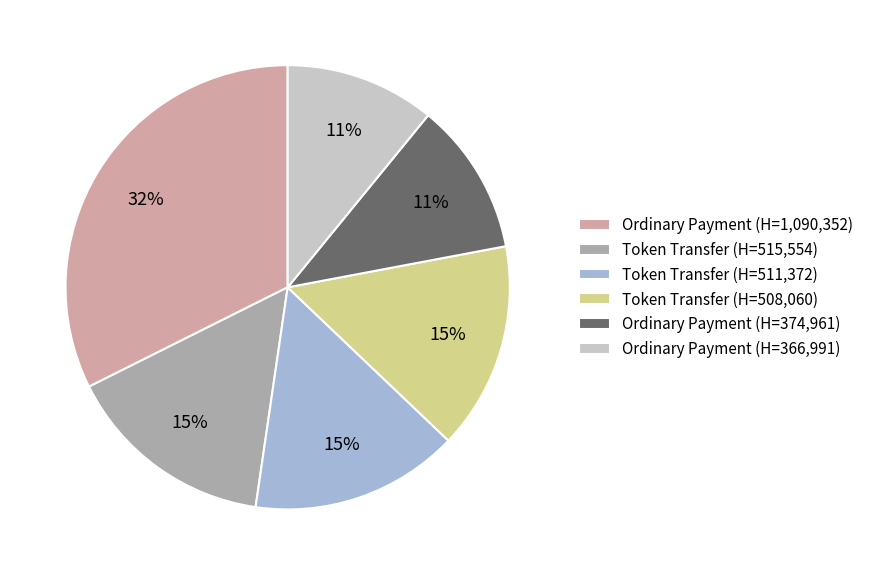

Is the sum of Ordinary Payment (H=374,961) and Token Transfer (H=508,060) greater than half?

No